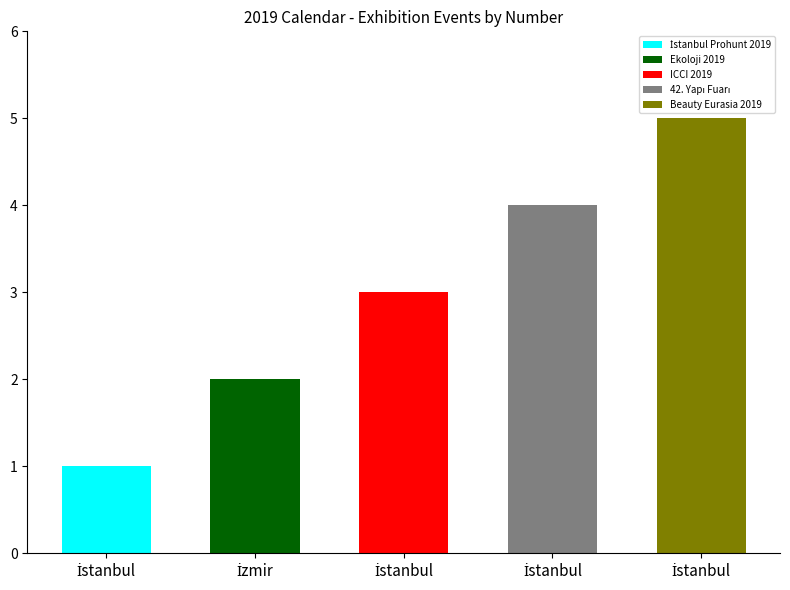

Where does the data first go above 3?

42. Yapı Fuarı